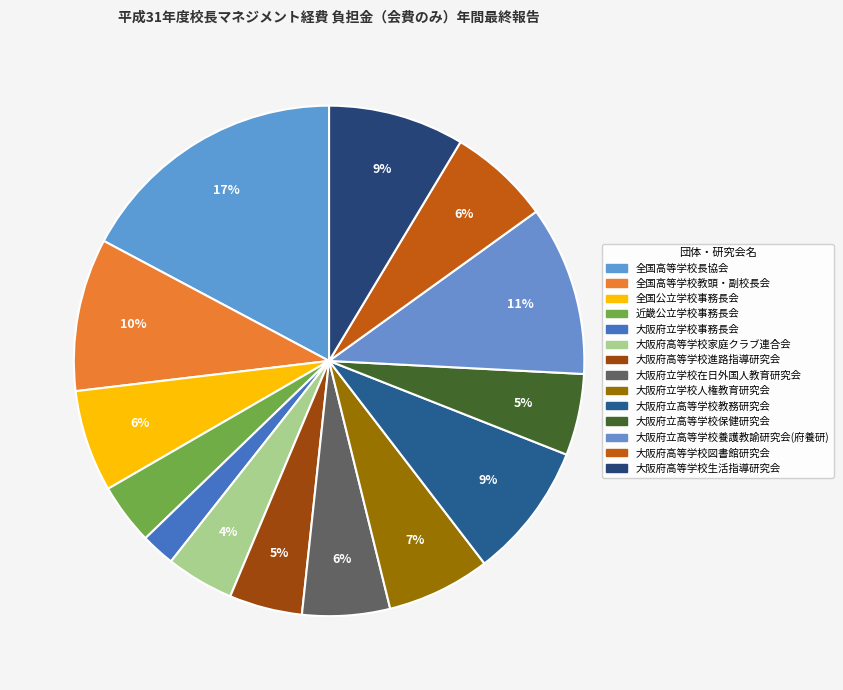

Combined, do 大阪府高等学校生活指導研究会 and 大阪府高等学校進路指導研究会 account for over 50%?

No